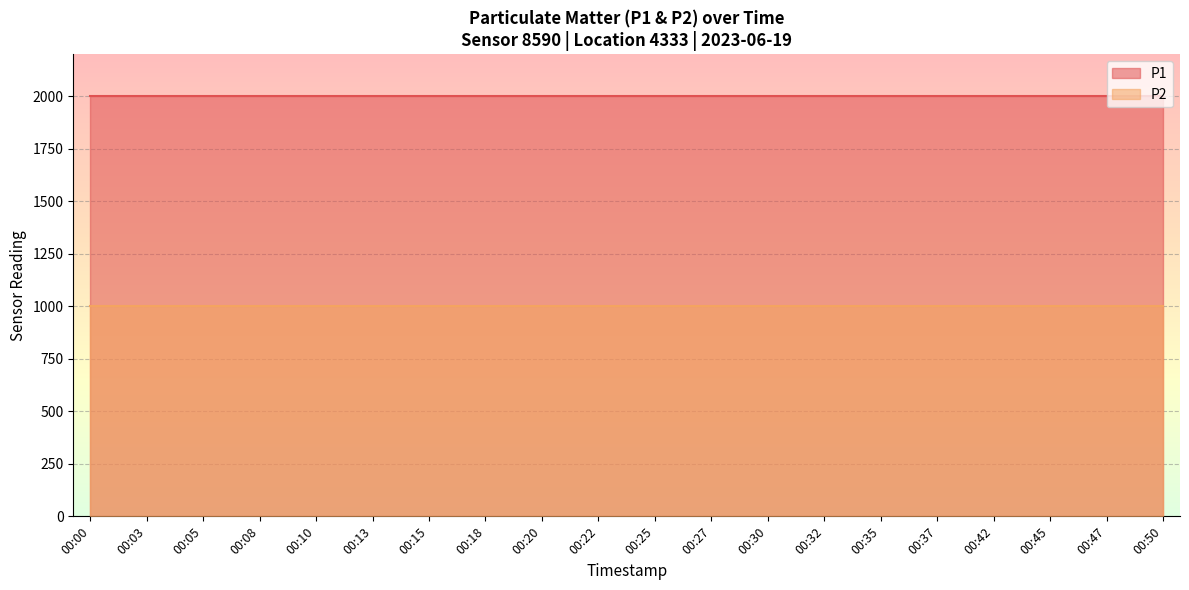

Reading right to left, list all the values displayed in this chart.

P1: 1999.9	1999.9	1999.9	1999.9	1999.9	1999.9	1999.9	1999.9	1999.9	1999.9	1999.9	1999.9	1999.9	1999.9	1999.9	1999.9	1999.9	1999.9	1999.9	1999.9
P2: 999.9	999.9	999.9	999.9	999.9	999.9	999.9	999.9	999.9	999.9	999.9	999.9	999.9	999.9	999.9	999.9	999.9	999.9	999.9	999.9